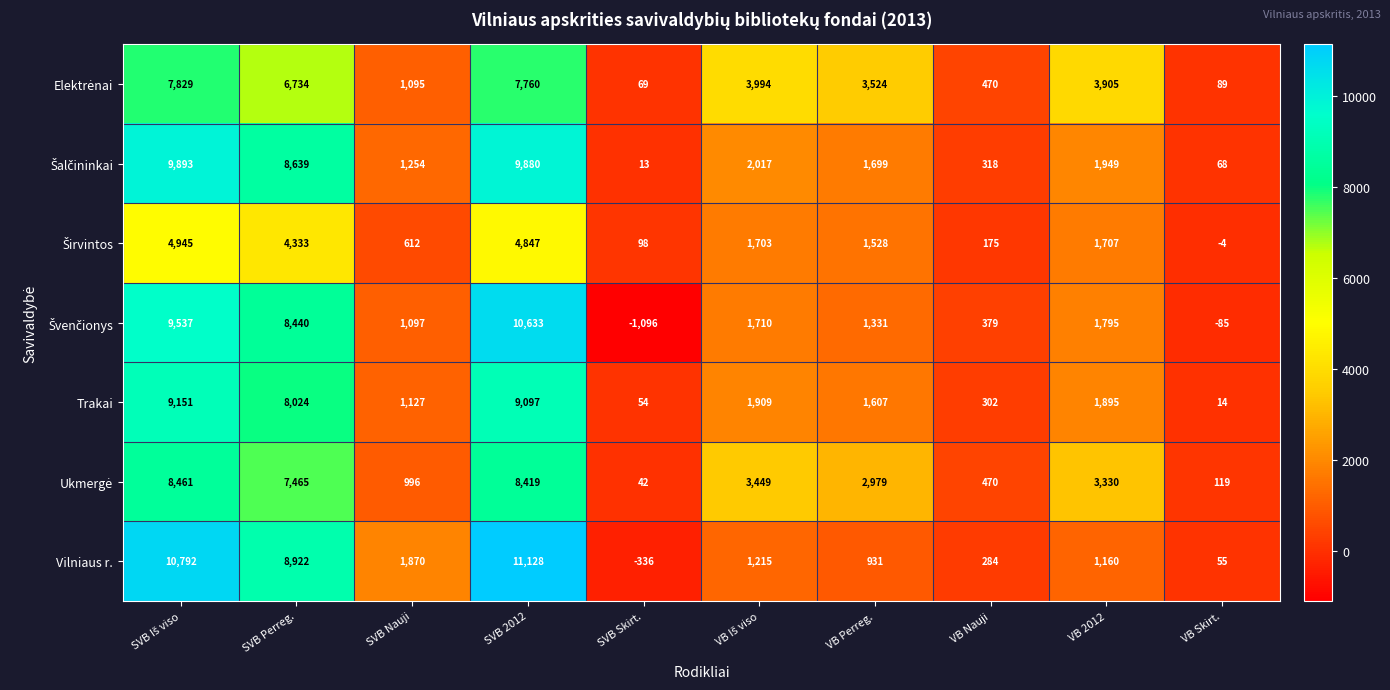

What is the average value of the Trakai series?

3318